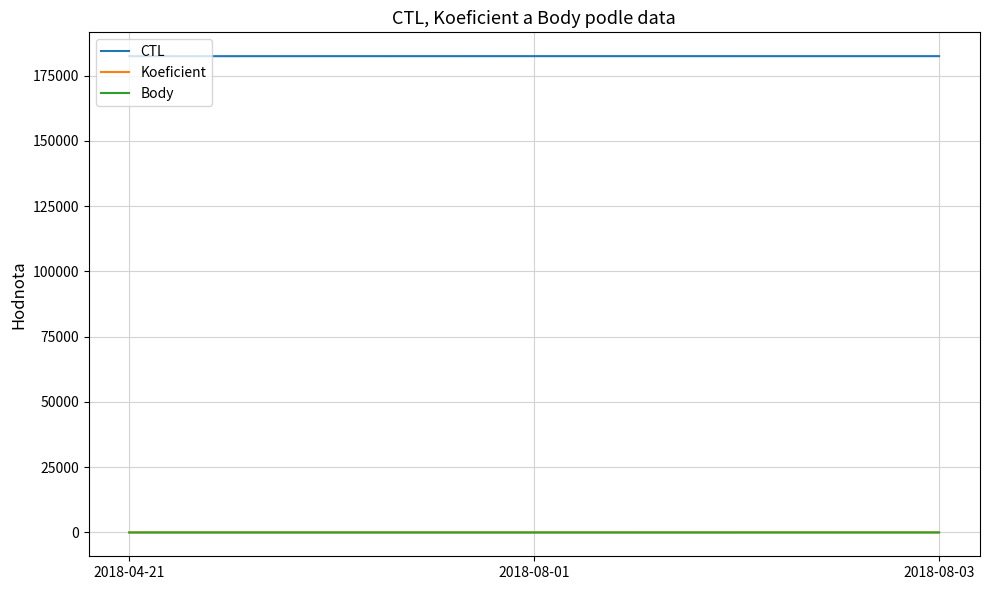

Is this an area chart (filled region under the line)?

No